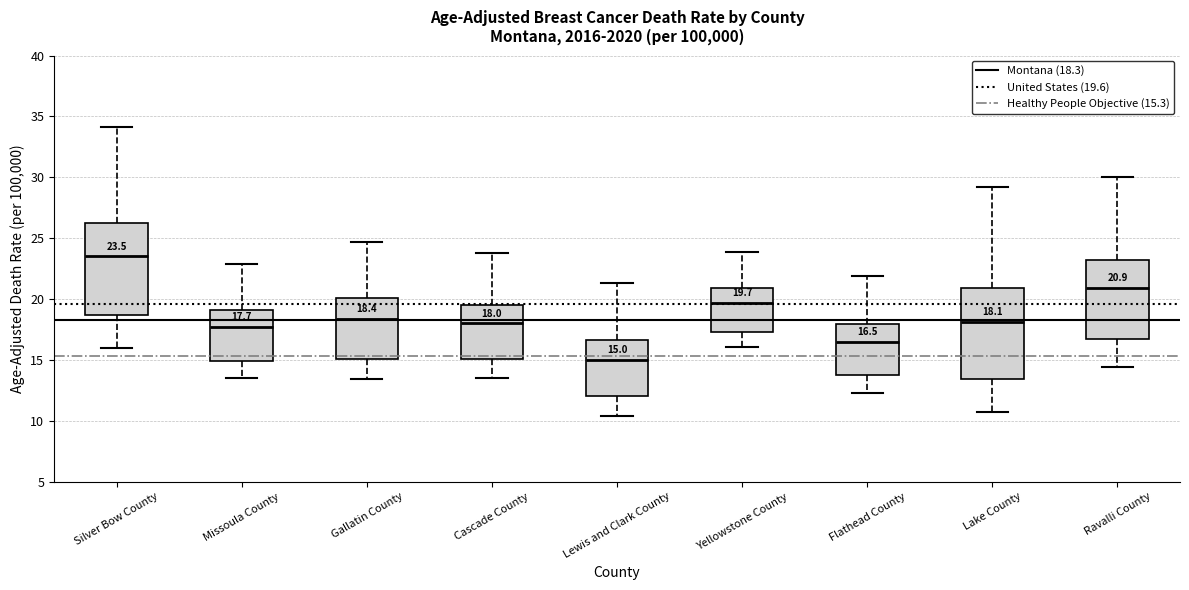

Which box's median line is the highest?

Silver Bow County